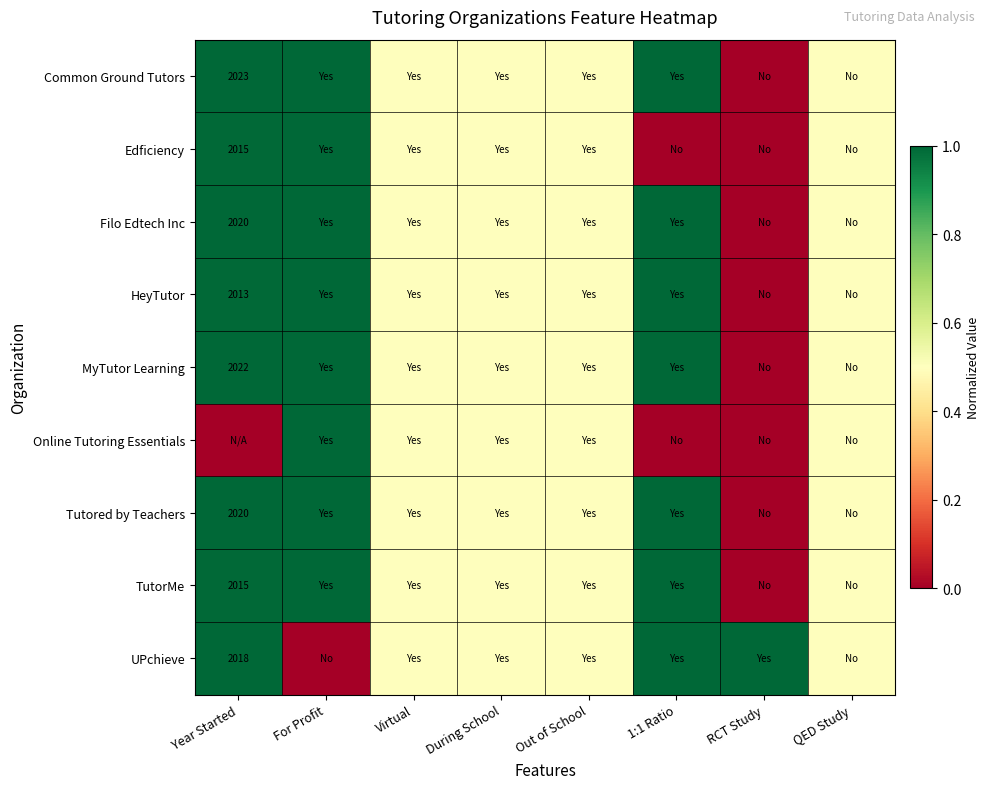

The HeyTutor series shows 3212.4 at Year Started. True or false?

False